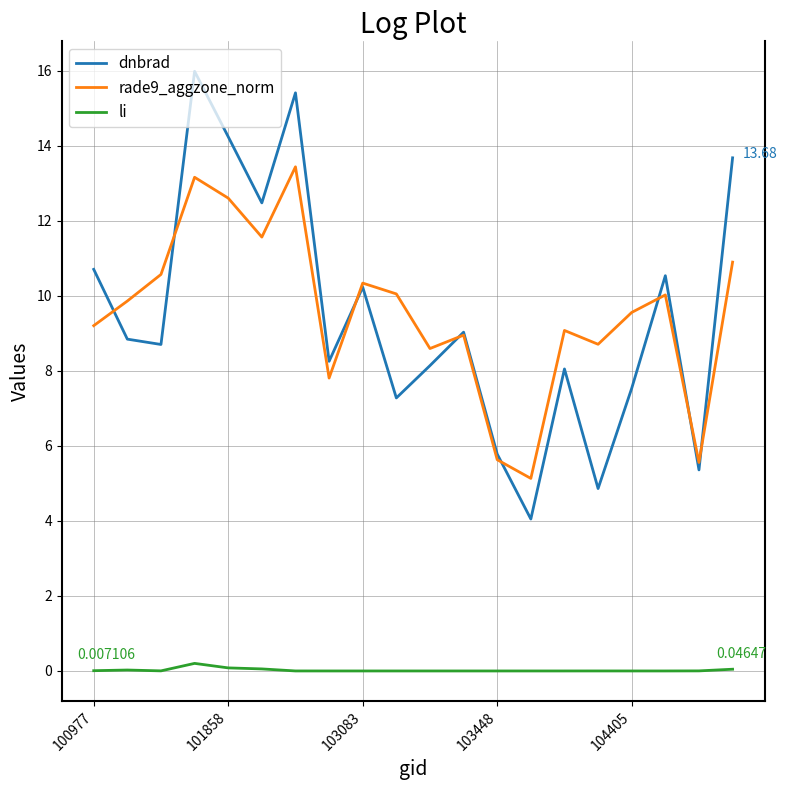

What is the difference between the maximum and minimum values in the rade9_aggzone_norm series?

8.3